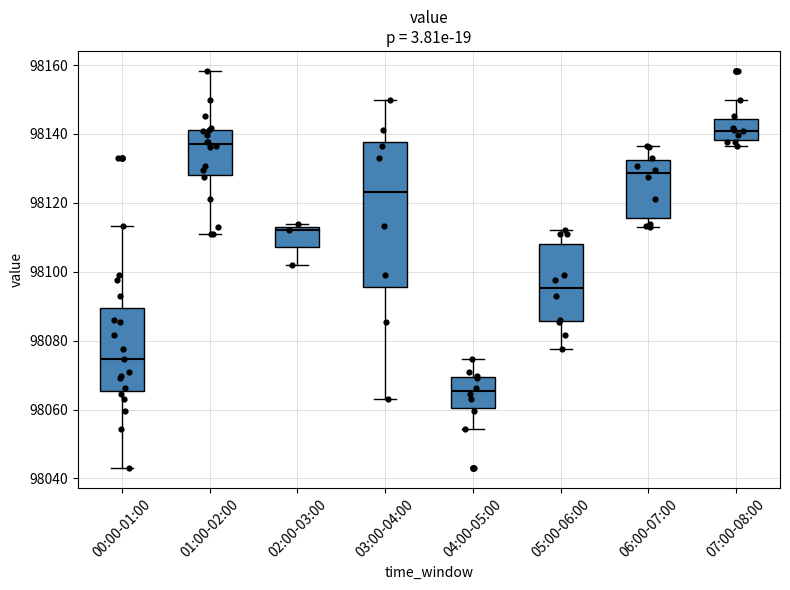

Which box's median line is the highest?

07:00-08:00